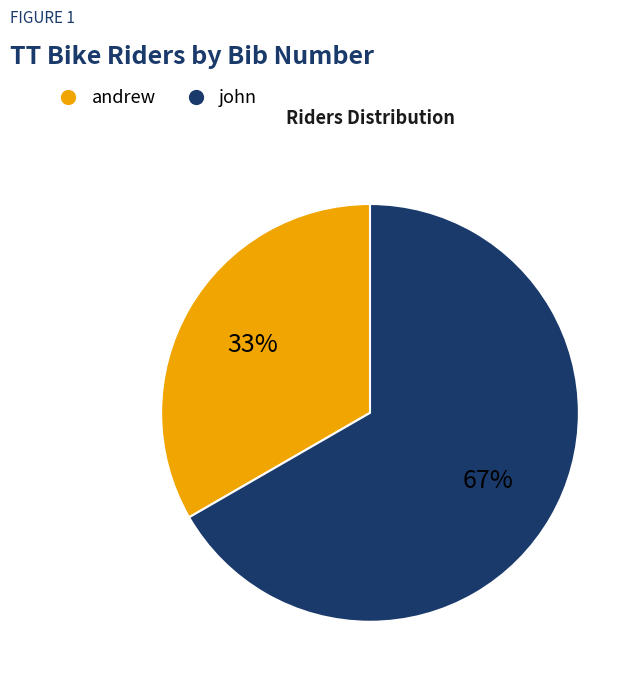

To the nearest percent, what percentage of the pie is john?

67%